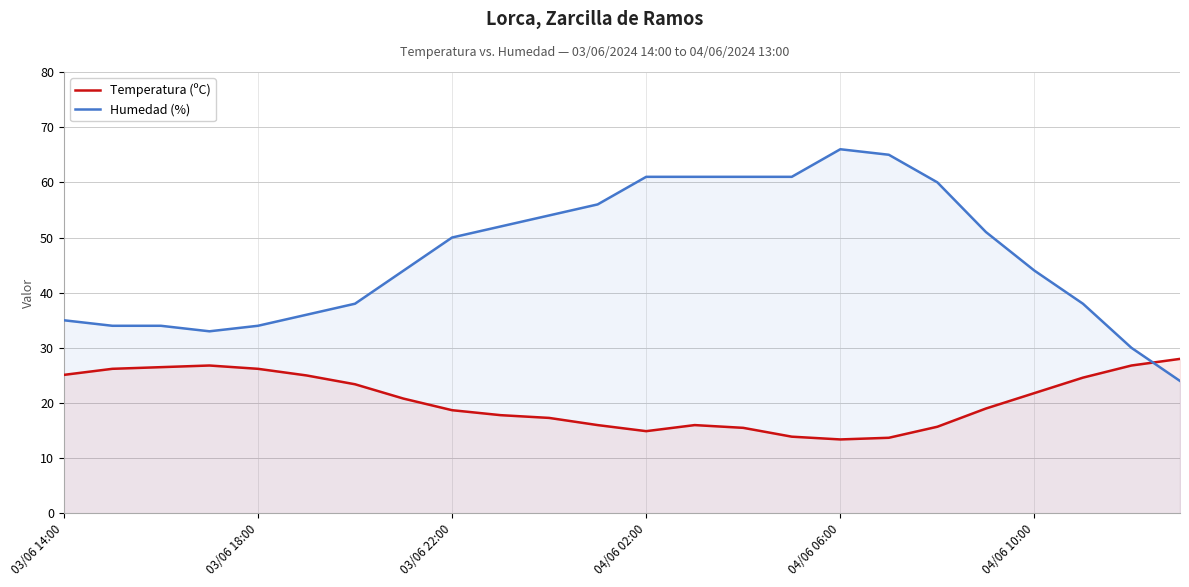

What is the difference between the highest and lowest values at 19?

32.0